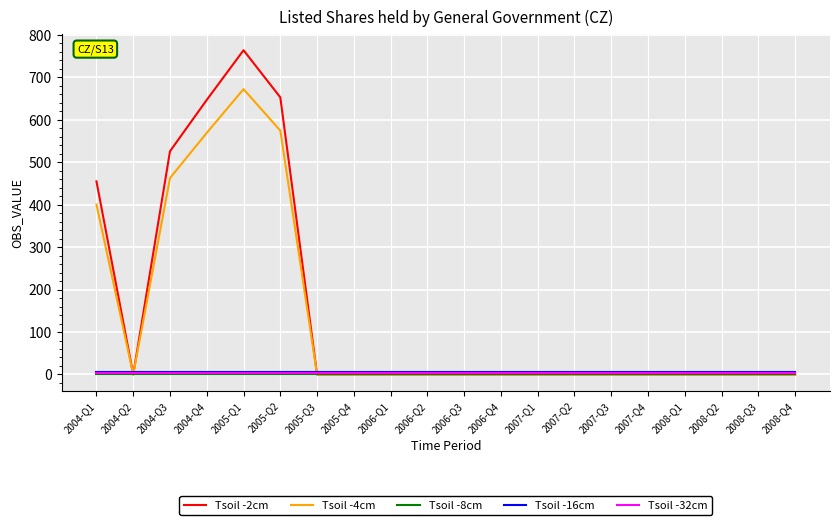

At which category is the sum across all series the highest?

2005-Q1